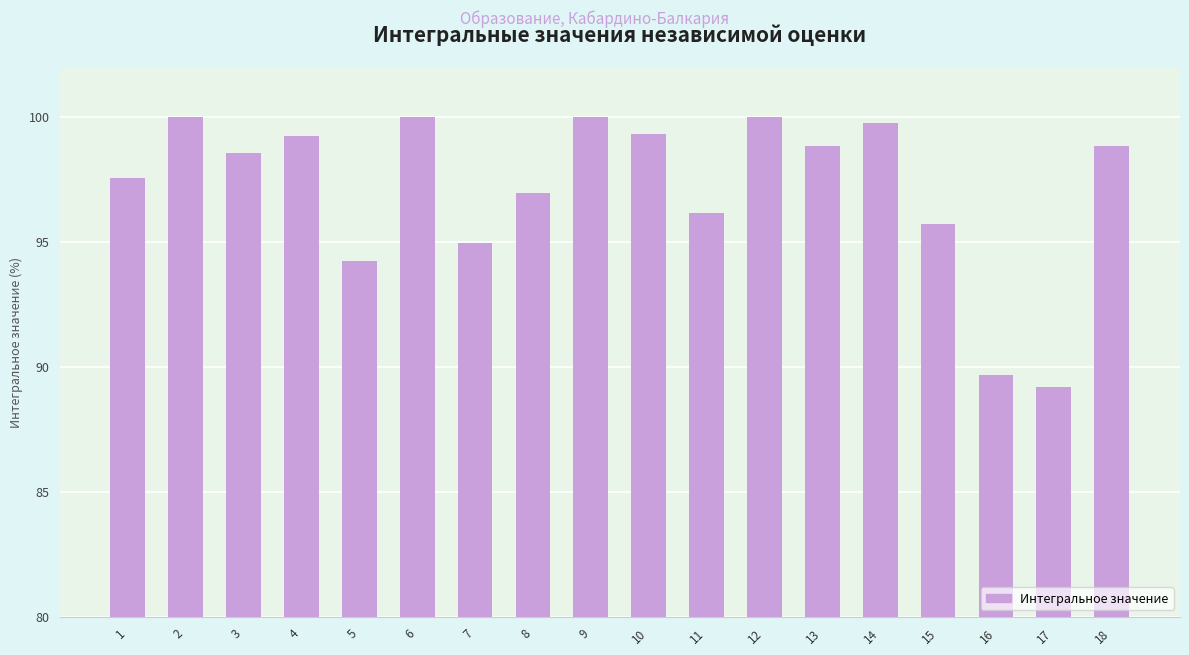

Which has a higher value, 1 or 8?

1